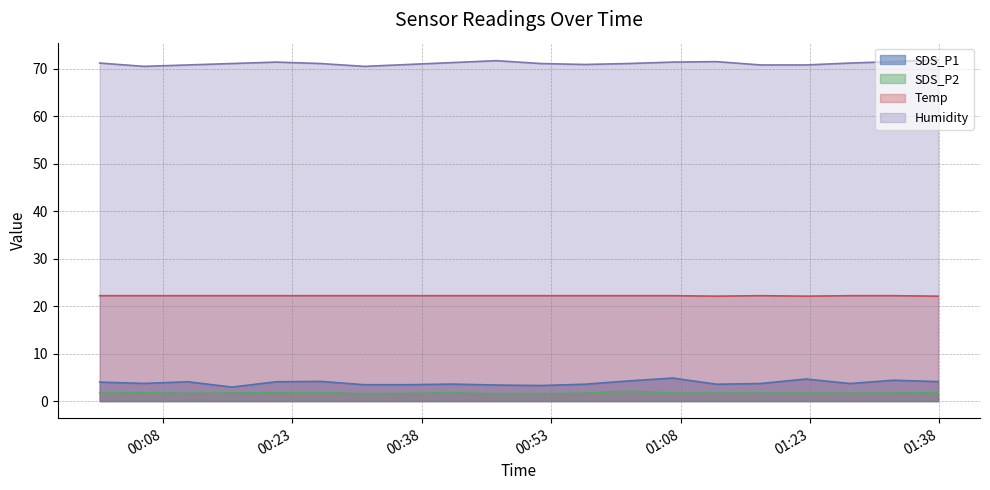

Reading right to left, transcribe all the data shown in this chart.

SDS_P1: 2024/05/02 01:37:52=4.1	2024/05/02 01:32:44=4.4	2024/05/02 01:27:39=3.7	2024/05/02 01:22:33=4.7	2024/05/02 01:17:17=3.7	2024/05/02 01:12:11=3.5	2024/05/02 01:07:06=4.8	2024/05/02 01:01:58=4.2	2024/05/02 00:56:53=3.5	2024/05/02 00:51:47=3.3	2024/05/02 00:46:39=3.4	2024/05/02 00:41:33=3.6	2024/05/02 00:36:27=3.5	2024/05/02 00:31:20=3.5	2024/05/02 00:26:14=4.2	2024/05/02 00:21:08=4.1	2024/05/02 00:15:58=3.0	2024/05/02 00:10:52=4.1	2024/05/02 00:05:47=3.7	2024/05/02 00:00:39=4.0
SDS_P2: 2024/05/02 01:37:52=1.8	2024/05/02 01:32:44=1.7	2024/05/02 01:27:39=1.7	2024/05/02 01:22:33=1.7	2024/05/02 01:17:17=1.7	2024/05/02 01:12:11=1.7	2024/05/02 01:07:06=1.7	2024/05/02 01:01:58=2.1	2024/05/02 00:56:53=1.7	2024/05/02 00:51:47=1.6	2024/05/02 00:46:39=1.6	2024/05/02 00:41:33=1.8	2024/05/02 00:36:27=1.6	2024/05/02 00:31:20=1.6	2024/05/02 00:26:14=1.8	2024/05/02 00:21:08=1.8	2024/05/02 00:15:58=1.7	2024/05/02 00:10:52=1.7	2024/05/02 00:05:47=1.8	2024/05/02 00:00:39=1.8
Temp: 2024/05/02 01:37:52=22.1	2024/05/02 01:32:44=22.2	2024/05/02 01:27:39=22.2	2024/05/02 01:22:33=22.1	2024/05/02 01:17:17=22.2	2024/05/02 01:12:11=22.1	2024/05/02 01:07:06=22.2	2024/05/02 01:01:58=22.2	2024/05/02 00:56:53=22.2	2024/05/02 00:51:47=22.2	2024/05/02 00:46:39=22.2	2024/05/02 00:41:33=22.2	2024/05/02 00:36:27=22.2	2024/05/02 00:31:20=22.2	2024/05/02 00:26:14=22.2	2024/05/02 00:21:08=22.2	2024/05/02 00:15:58=22.2	2024/05/02 00:10:52=22.2	2024/05/02 00:05:47=22.2	2024/05/02 00:00:39=22.2
Humidity: 2024/05/02 01:37:52=71.9	2024/05/02 01:32:44=71.5	2024/05/02 01:27:39=71.2	2024/05/02 01:22:33=70.8	2024/05/02 01:17:17=70.8	2024/05/02 01:12:11=71.5	2024/05/02 01:07:06=71.4	2024/05/02 01:01:58=71.1	2024/05/02 00:56:53=70.9	2024/05/02 00:51:47=71.1	2024/05/02 00:46:39=71.7	2024/05/02 00:41:33=71.3	2024/05/02 00:36:27=70.9	2024/05/02 00:31:20=70.5	2024/05/02 00:26:14=71.1	2024/05/02 00:21:08=71.4	2024/05/02 00:15:58=71.1	2024/05/02 00:10:52=70.8	2024/05/02 00:05:47=70.5	2024/05/02 00:00:39=71.2